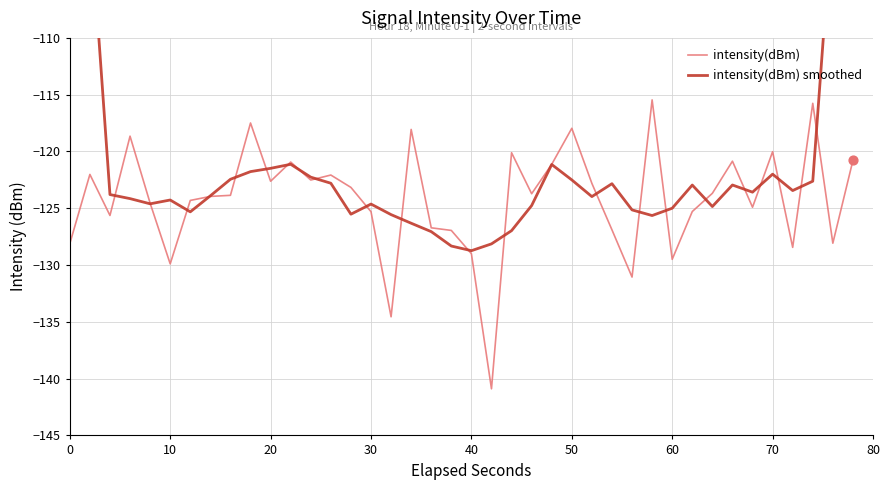

Which series has the widest spread of Y values?

intensity(dBm) smoothed